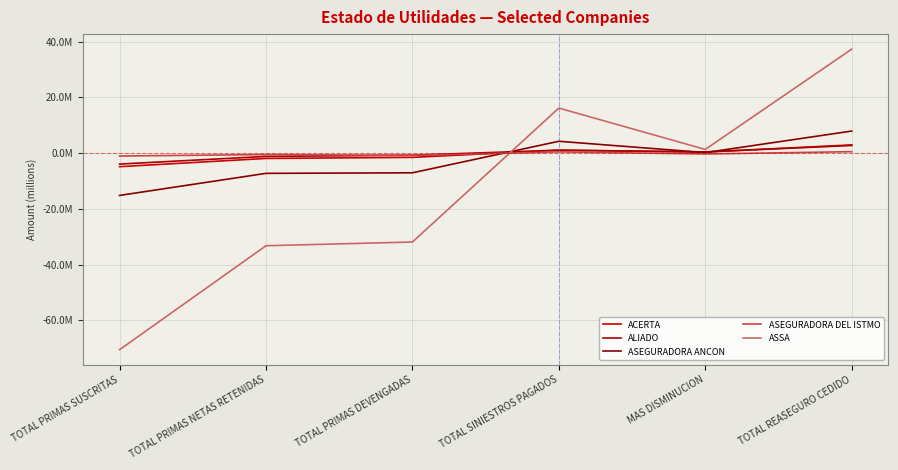

The ASEGURADORA DEL ISTMO series shows 525501.2 at TOTAL REASEGURO CEDIDO. True or false?

True